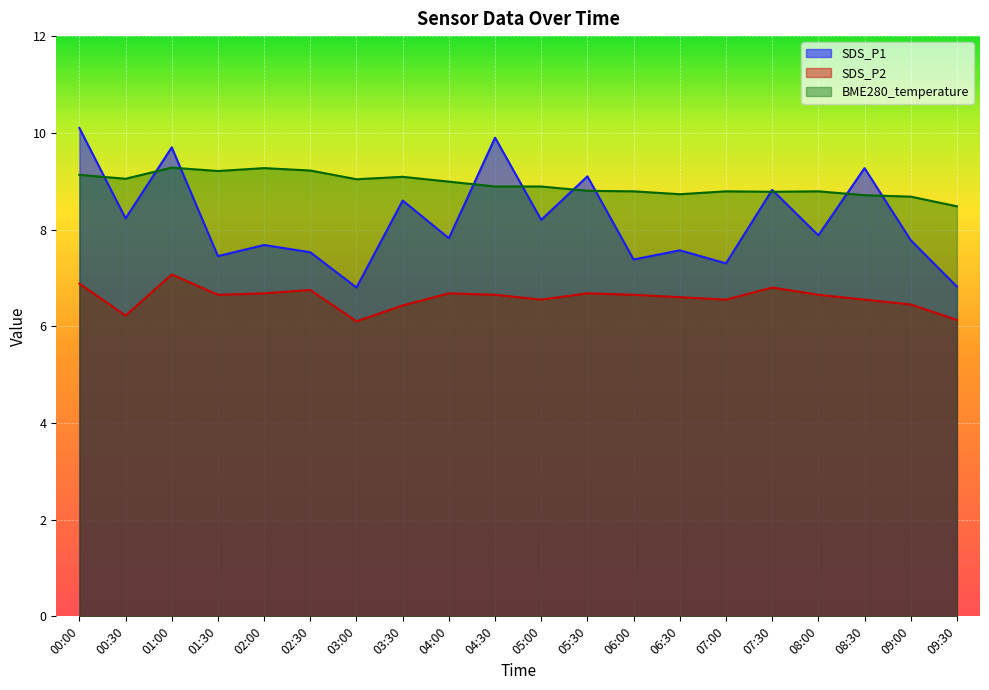

Which series has the largest total across all categories?

BME280_temperature